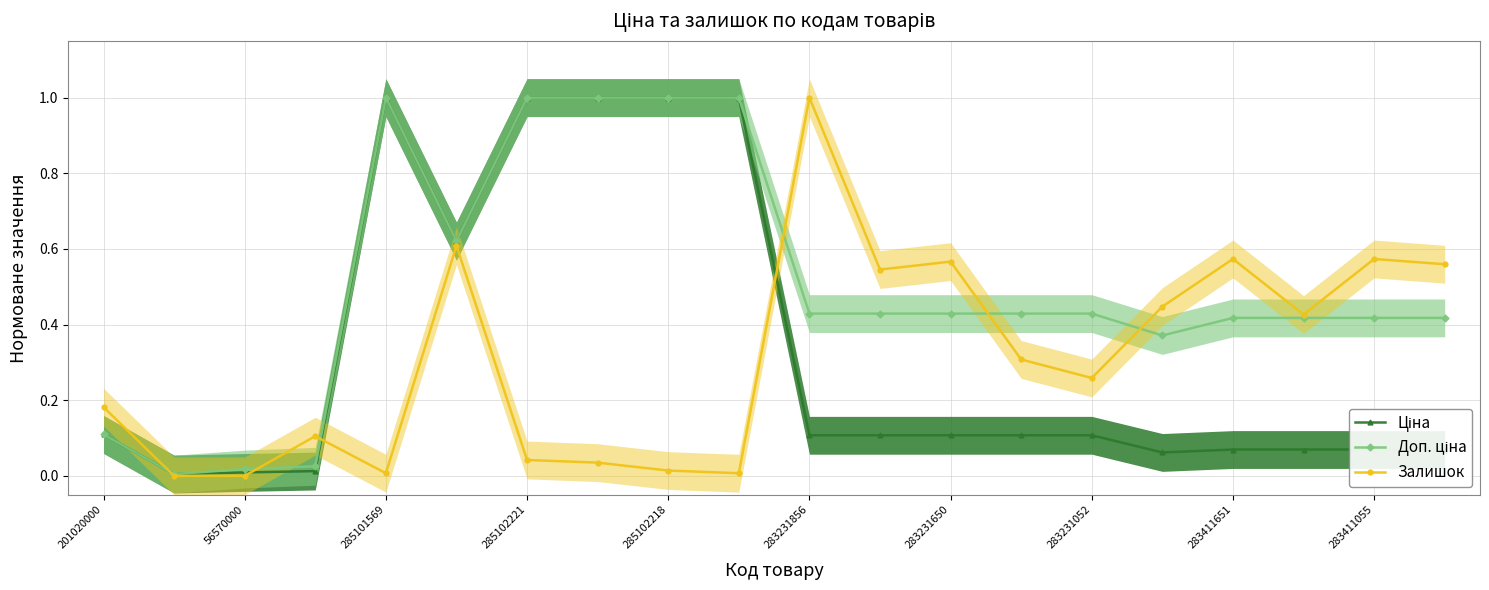

Is it true that Залишок equals 0.1 at 201020000?

False